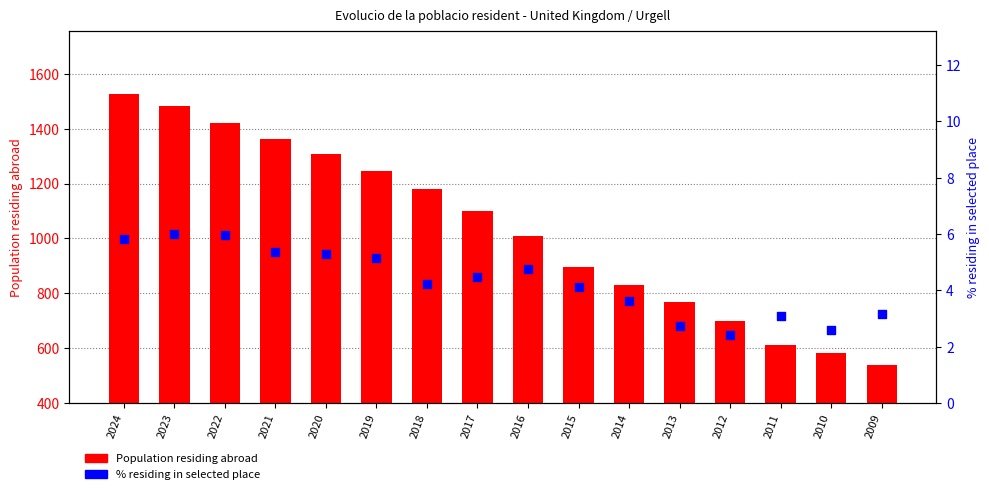

Is the value of % residing in selected place at 2021 greater than the value of Population residing abroad at 2013?

No